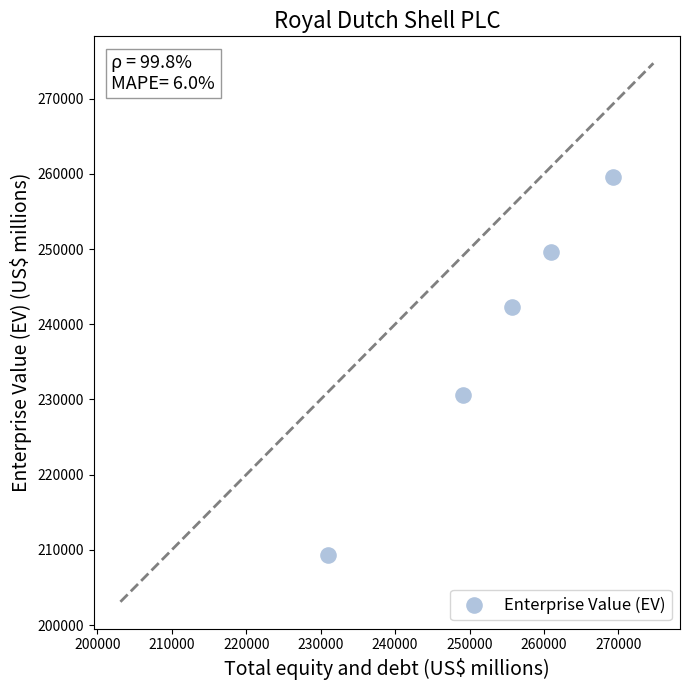

What is the average Y value?

238294